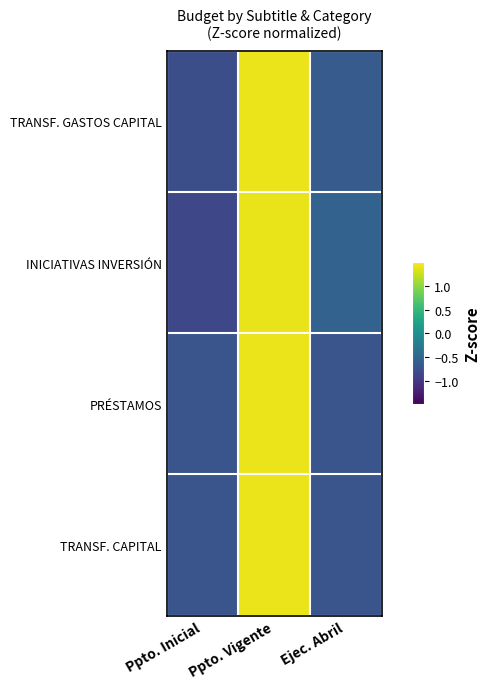

Which label corresponds to the largest value in the chart?

Ppto. Vigente